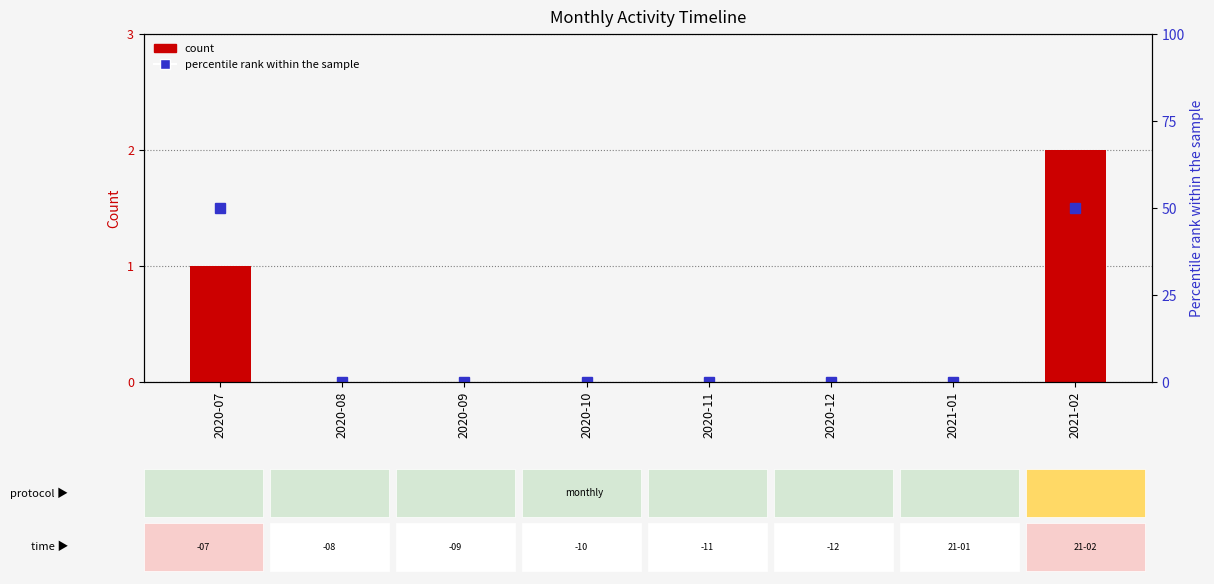

Are the bars grouped side by side (vs. stacked)?

Yes